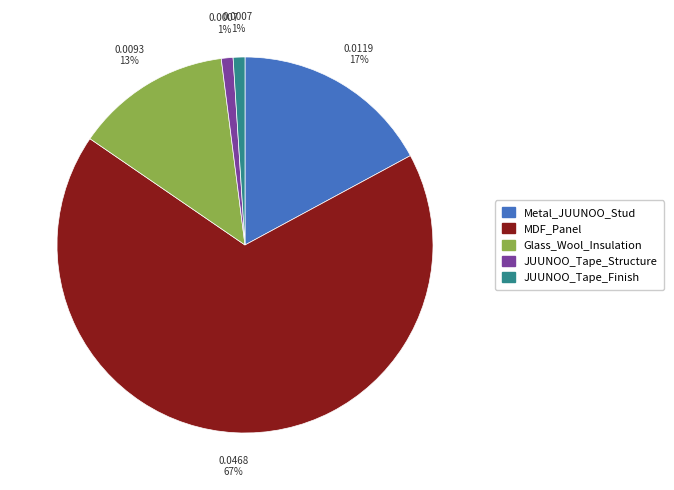

Which has a higher value, Glass_Wool_Insulation or JUUNOO_Tape_Finish?

Glass_Wool_Insulation